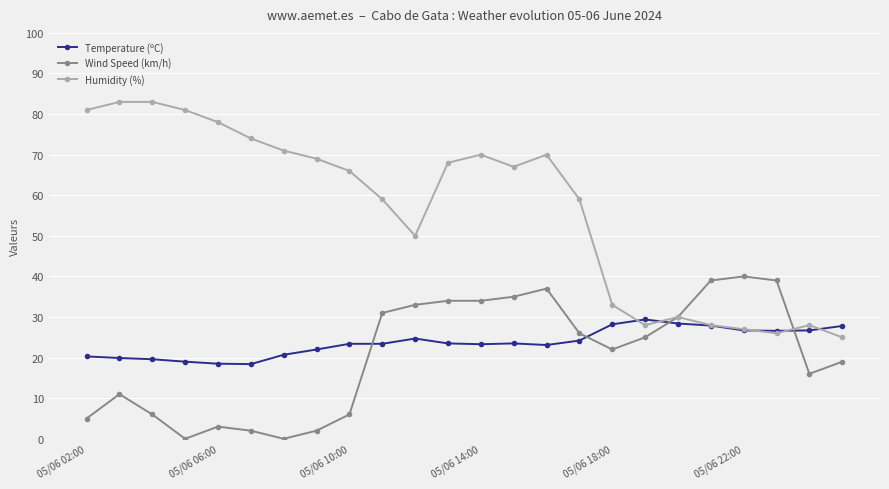

After their last crossing, which series has the higher values: Temperature (ºC) or Wind Speed (km/h)?

Temperature (ºC)